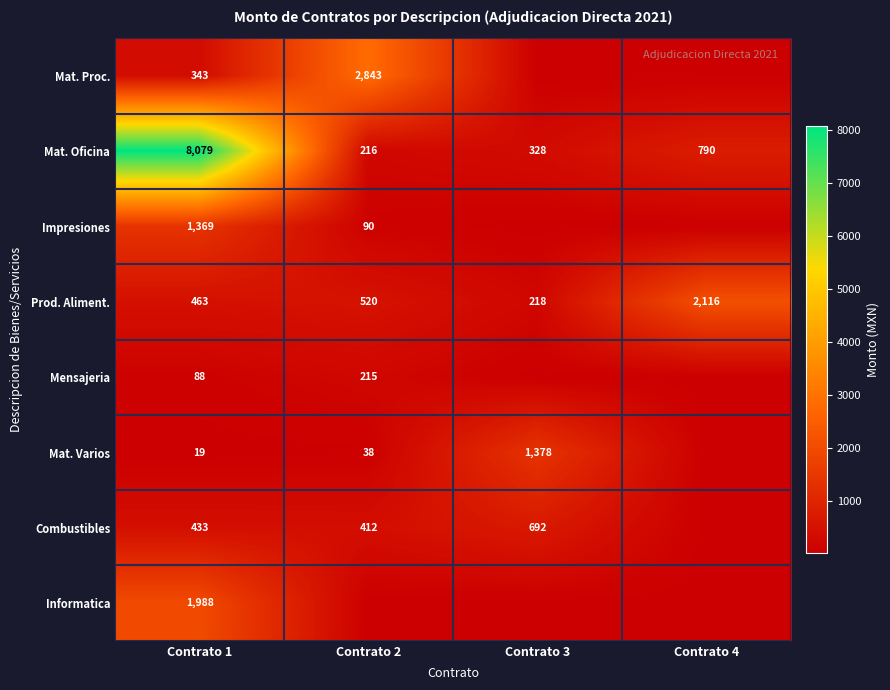

At how many categories does at least one series exceed 5366?

1